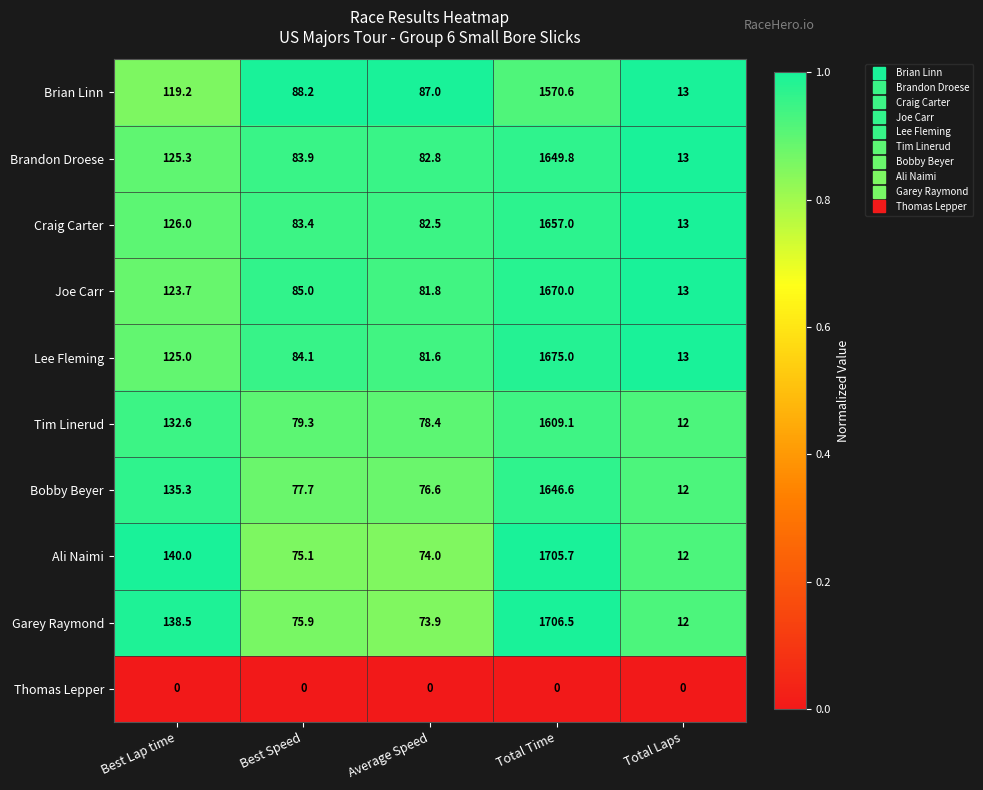

How many distinct data groups are displayed?

10